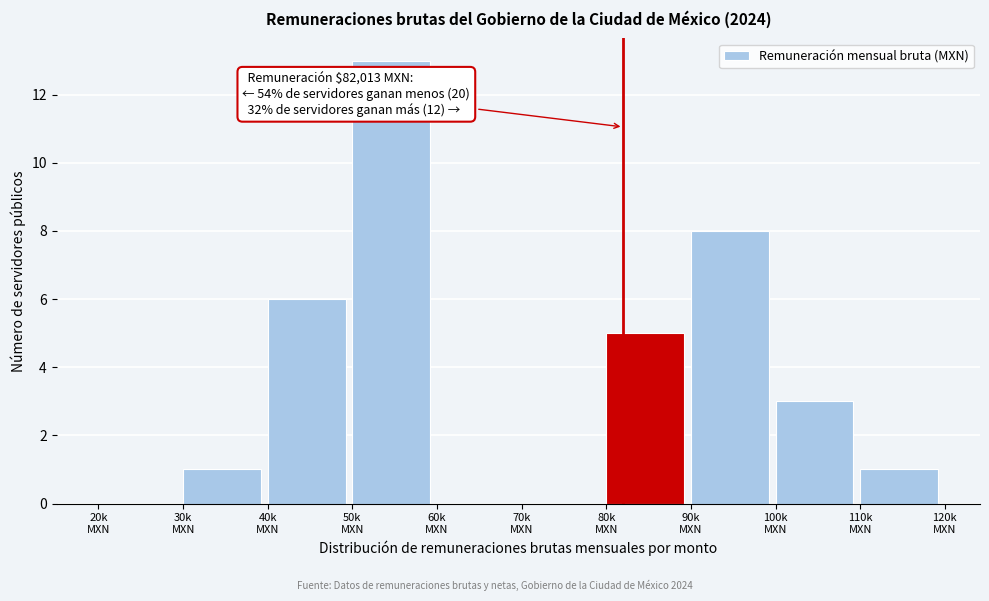

What is the greatest value displayed?

13